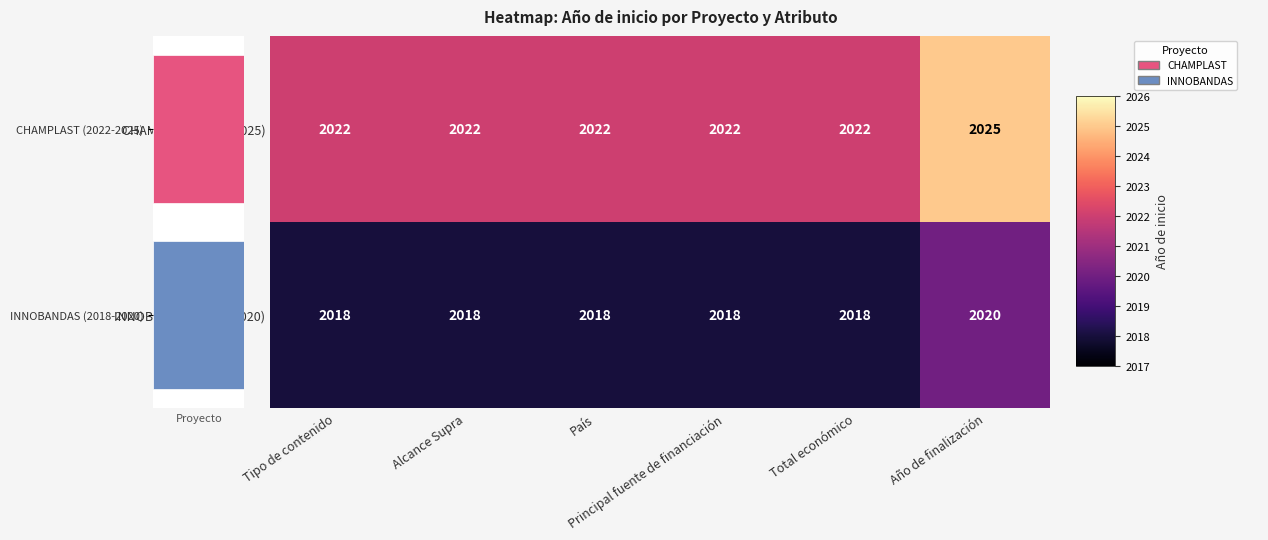

At how many categories does at least one series exceed 2019?

6